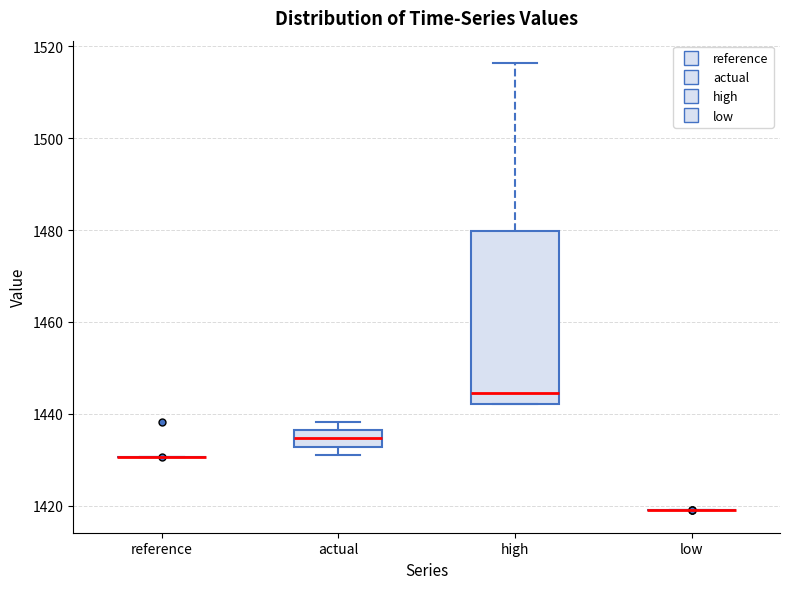

Reading left to right, read every box against the y-axis: the position of its median line, the range the box covers, and the ends of its whiskers. The values are not printed on the chart, so give them approximately, as read against the axis.

reference: box collapsed to a line at 1430, whiskers 1430 to 1430
actual: median 1434, box 1432 to 1436, whiskers 1430 to 1438
high: median 1444, box 1442 to 1480, whiskers 1442 to 1516
low: box collapsed to a line at 1418, whiskers 1418 to 1418